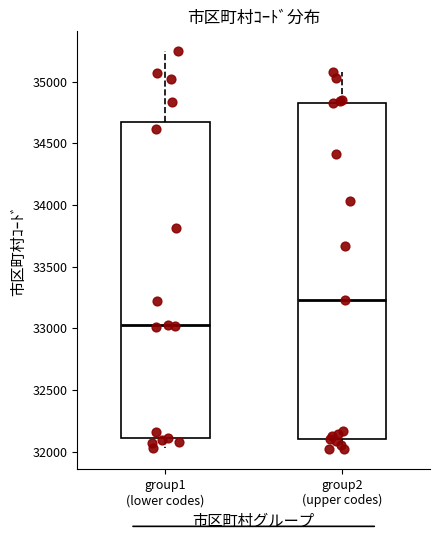

Where does the lower whisker of the box for group1 (lower codes) end on the y-axis? The values are not printed on the chart, so give them approximately, as read against the axis.

32050